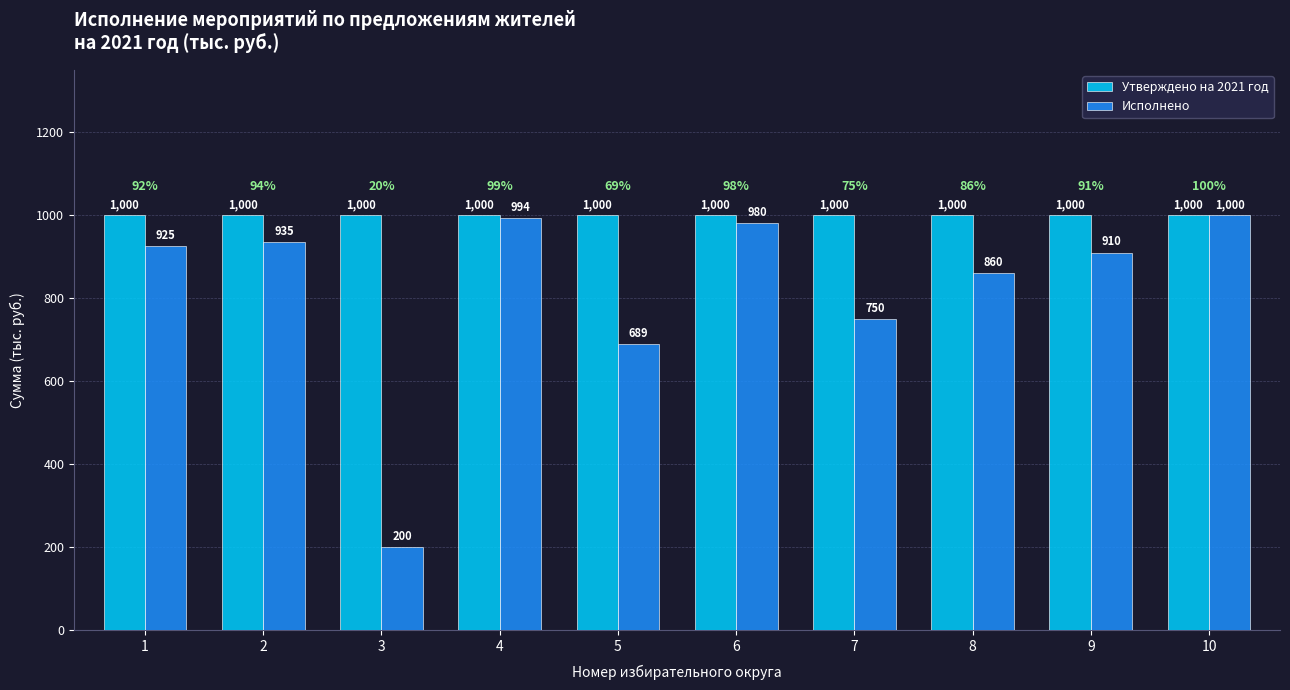

True or false: Утверждено на 2021 год has a value of 1000.0 at 9.

True